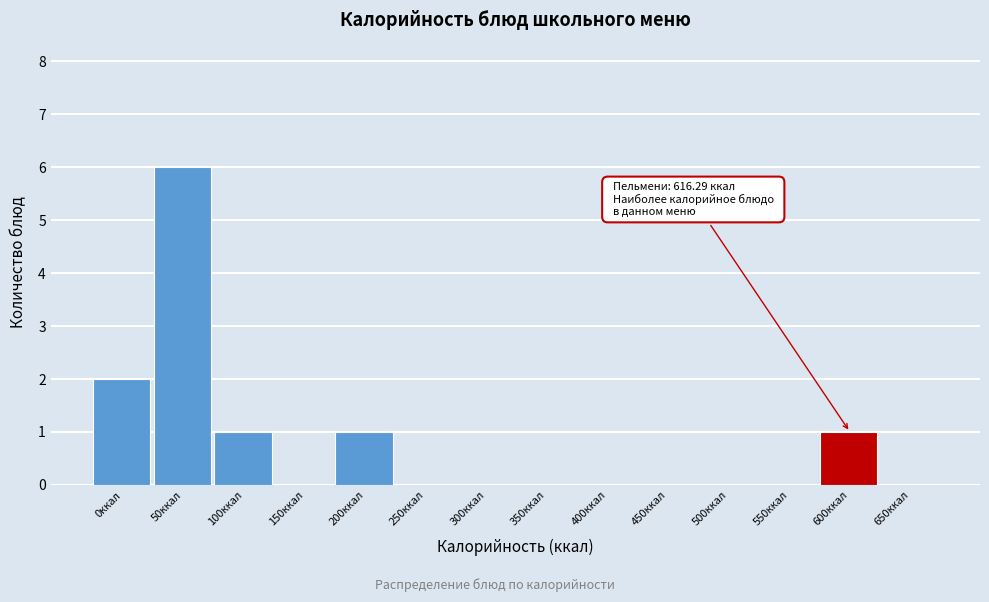

Reading left to right, list all the values displayed in this chart.

0ккал=2	50ккал=6	100ккал=1	150ккал=0	200ккал=1	250ккал=0	300ккал=0	350ккал=0	400ккал=0	450ккал=0	500ккал=0	550ккал=0	600ккал=1	650ккал=0